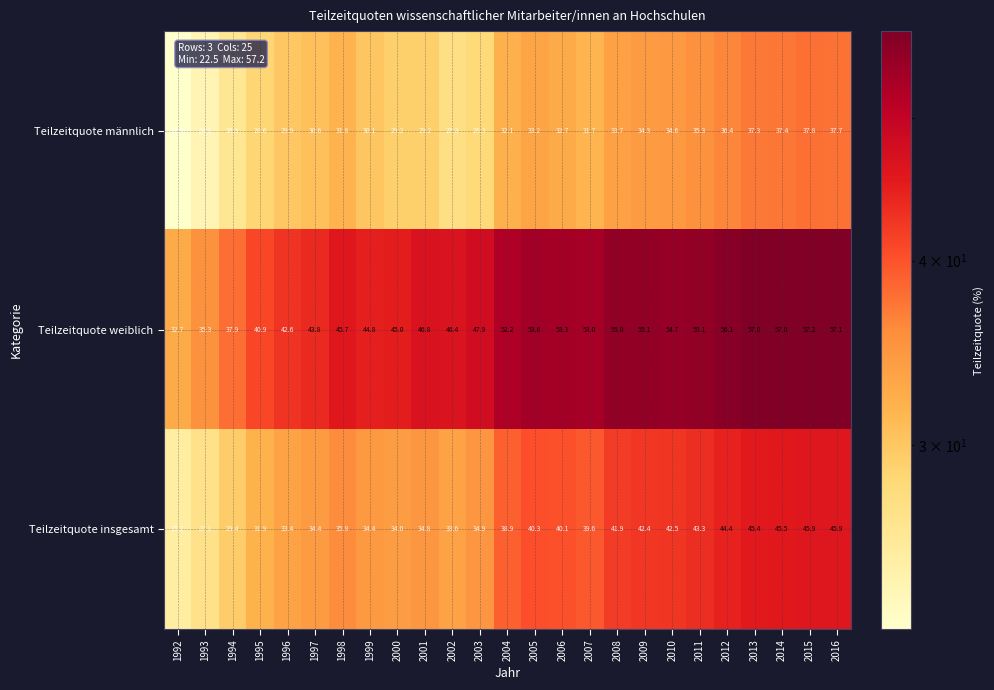

Between 1996 and 2009, which series saw the biggest shift?

Teilzeitquote weiblich